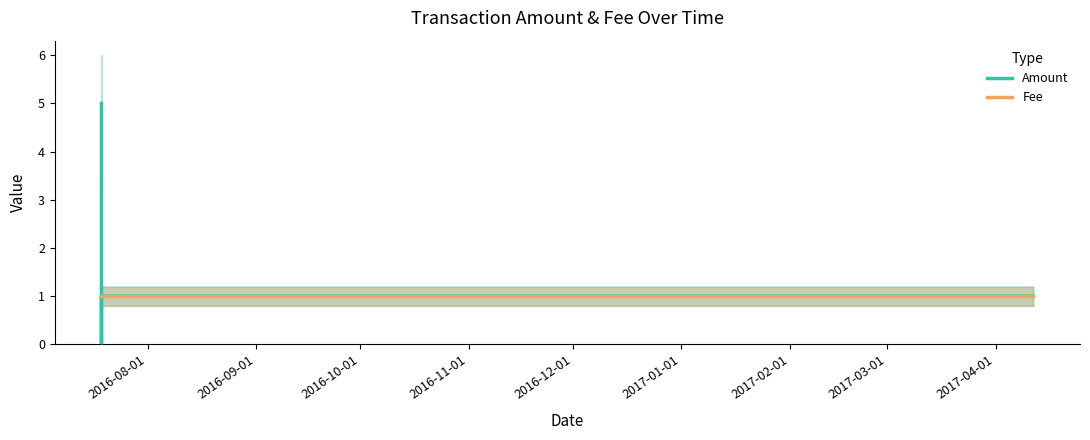

What is the total value across all series at 2017-01-01?

2